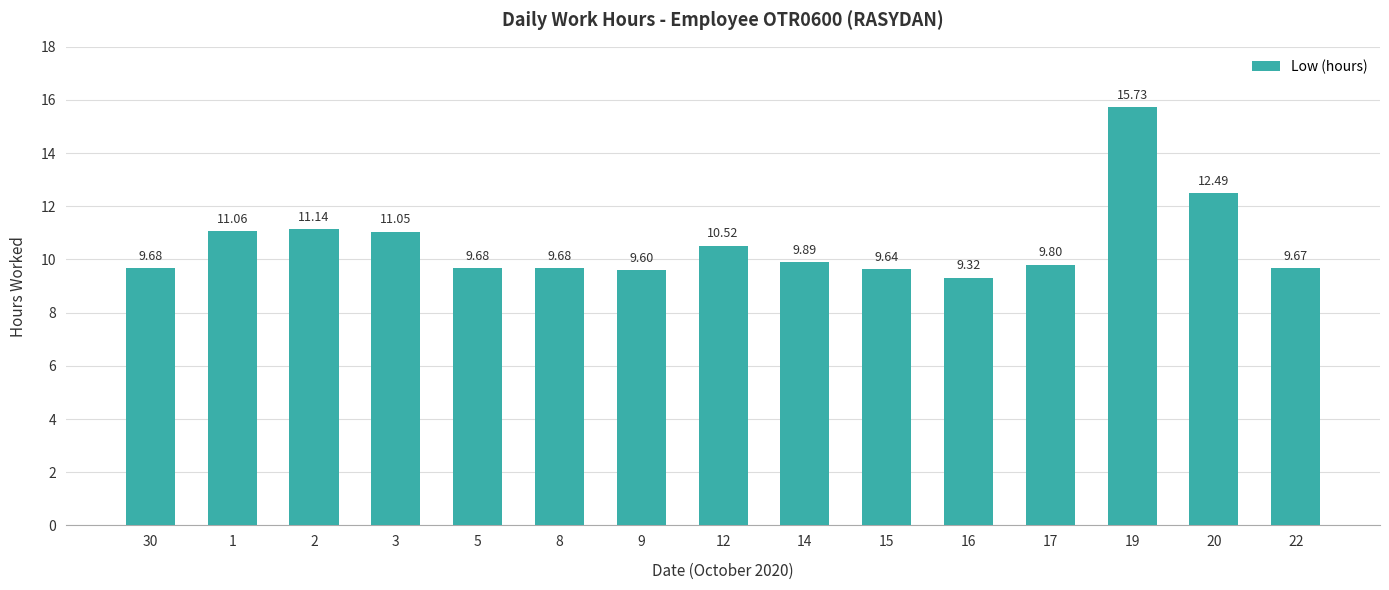

True or false: the data shows 16.1 at 5.

False